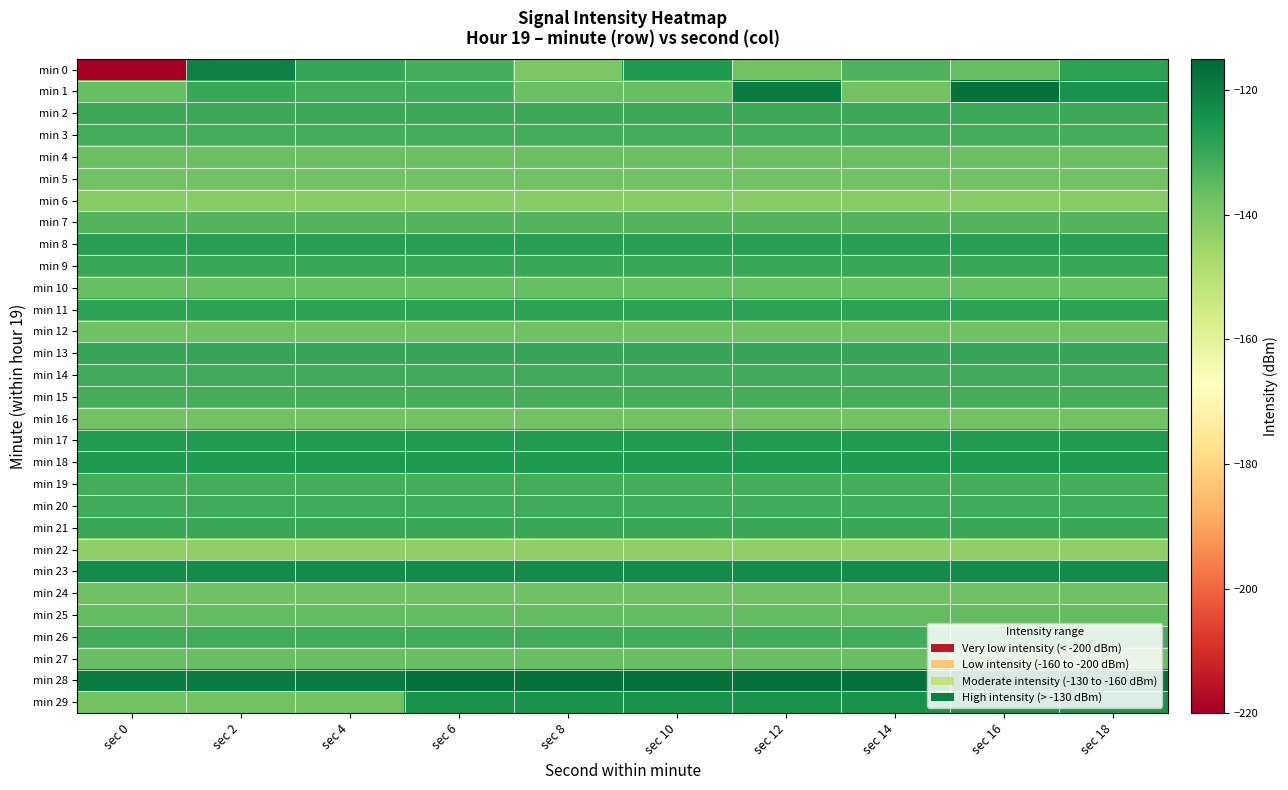

Which category has the lowest value across all series?

sec 0